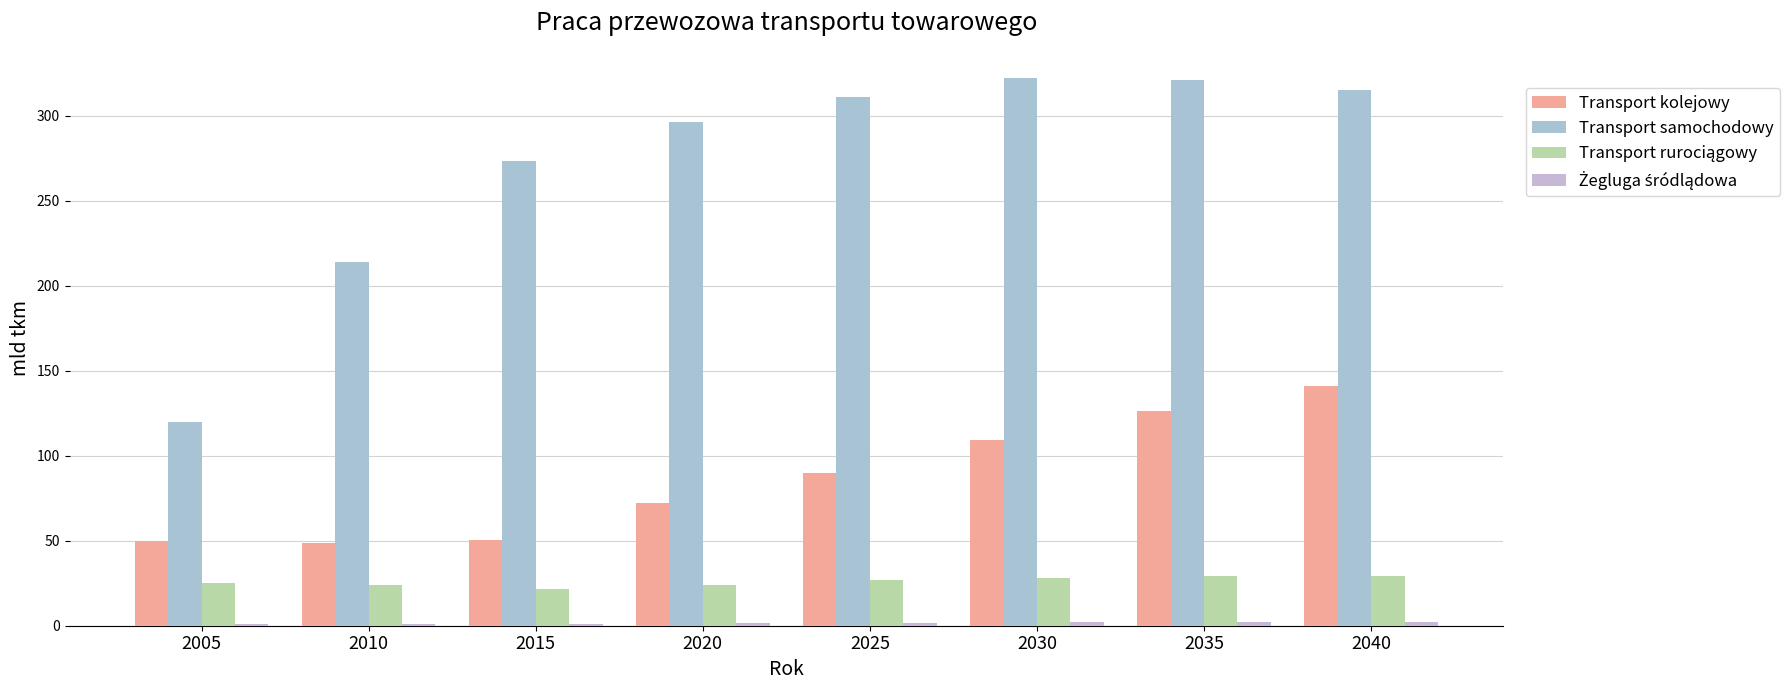

What is the greatest value displayed?

322.0